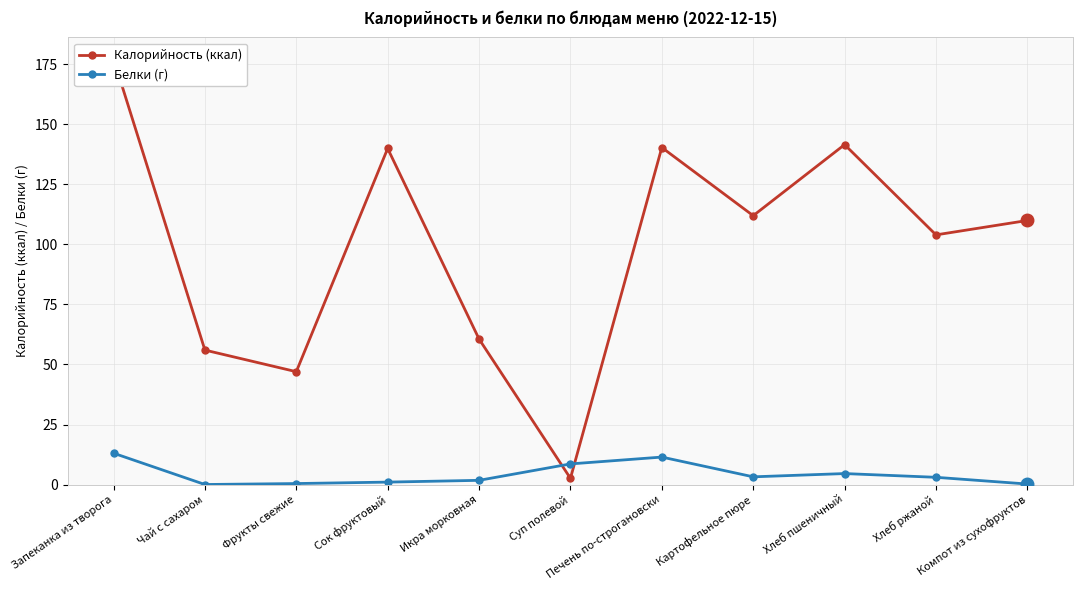

Where does the Белки (г) series first go above 3?

Запеканка из творога